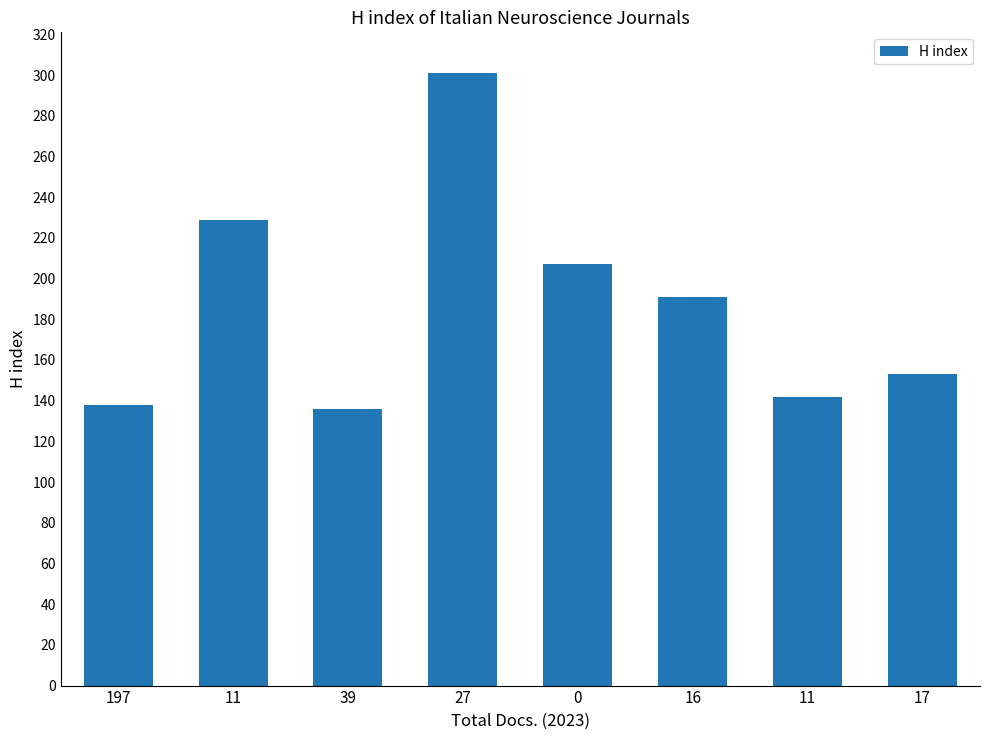

How many values are below 191?

4